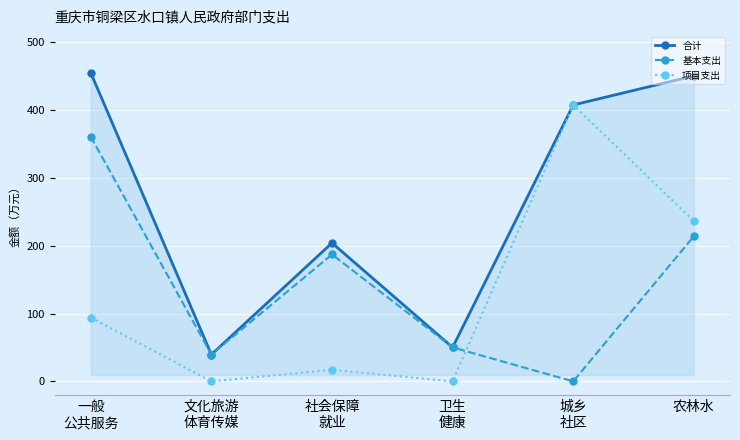

Where is the first local minimum for 基本支出?

文化旅游
体育传媒